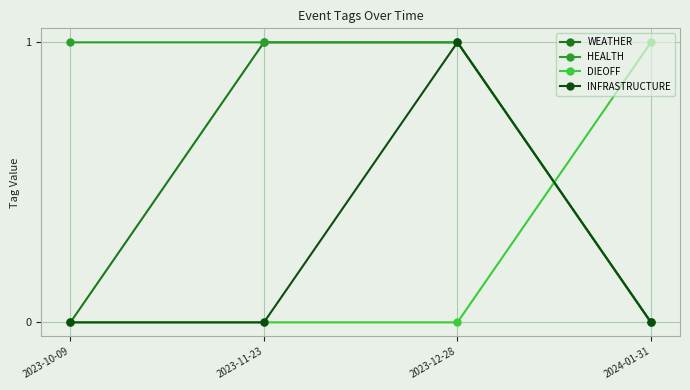

What is the sum of all DIEOFF values?

1